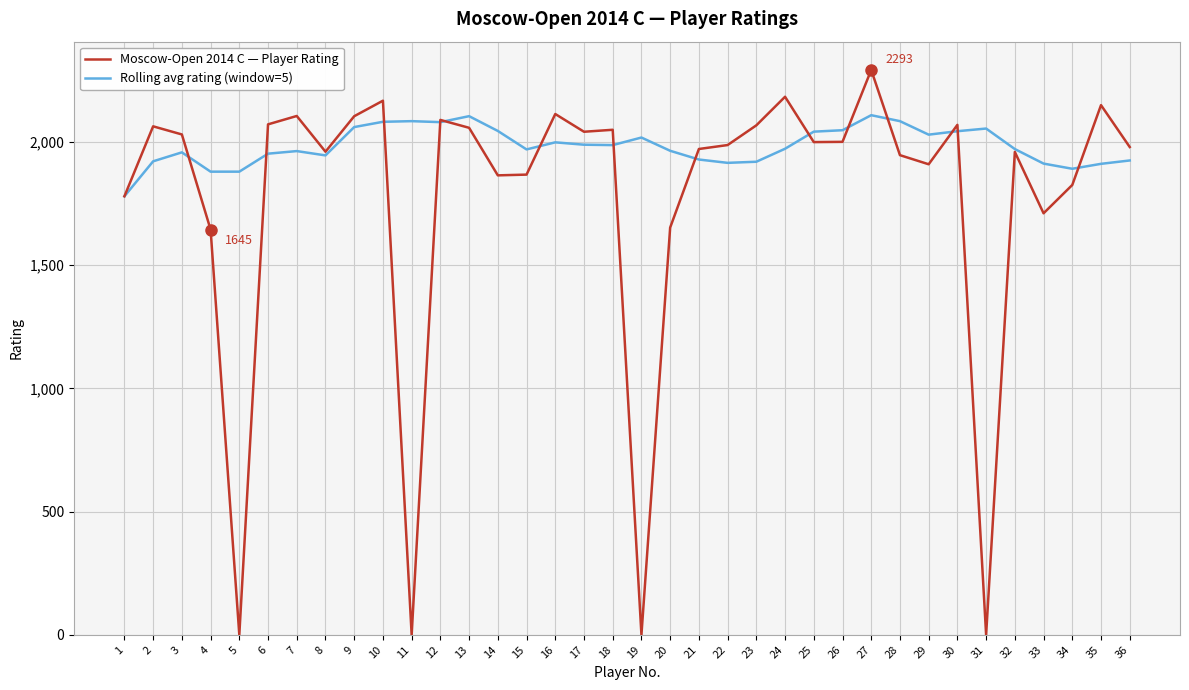

Which series has the largest range (max minus min)?

Moscow-Open 2014 C — Player Rating